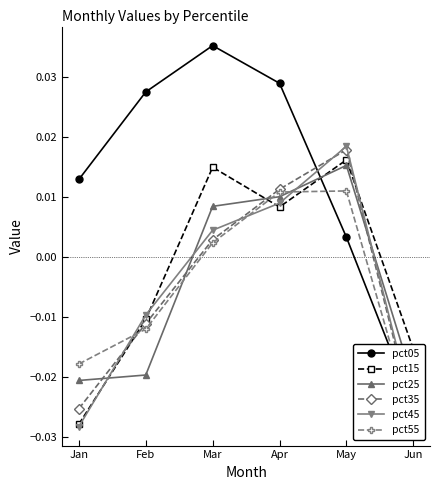

At which category is the sum across all series the highest?

May